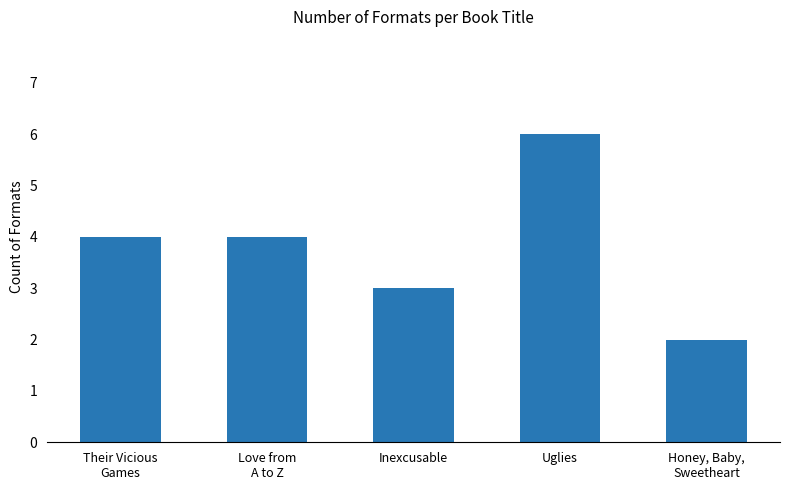

Reading left to right, transcribe all the data shown in this chart.

Their Vicious
Games=4	Love from
A to Z=4	Inexcusable=3	Uglies=6	Honey, Baby,
Sweetheart=2